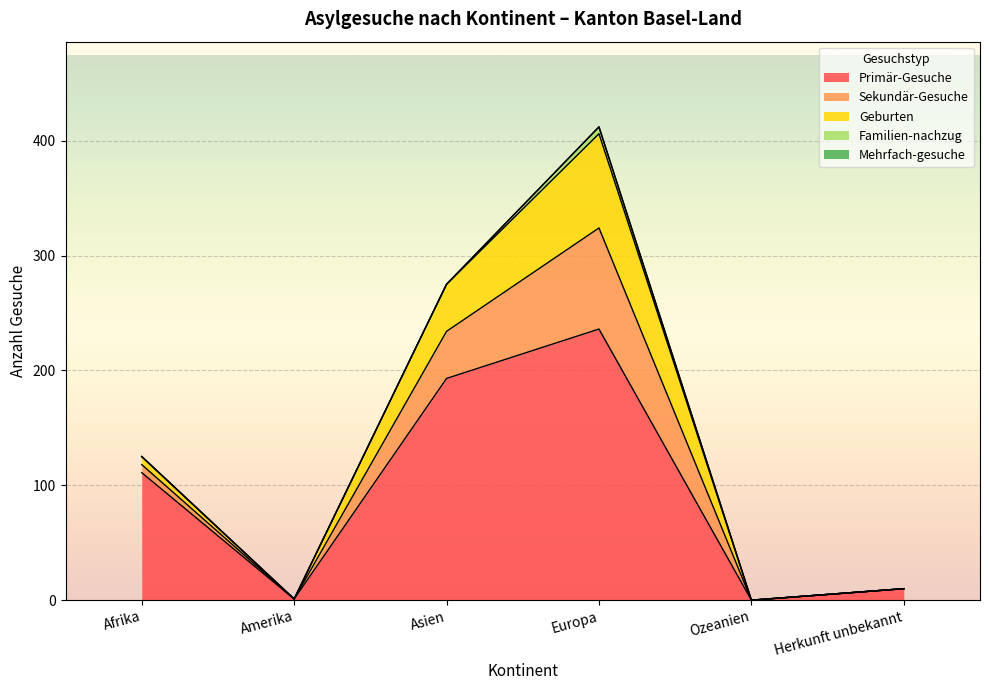

At which label is Primär-Gesuche closest to 118?

Afrika